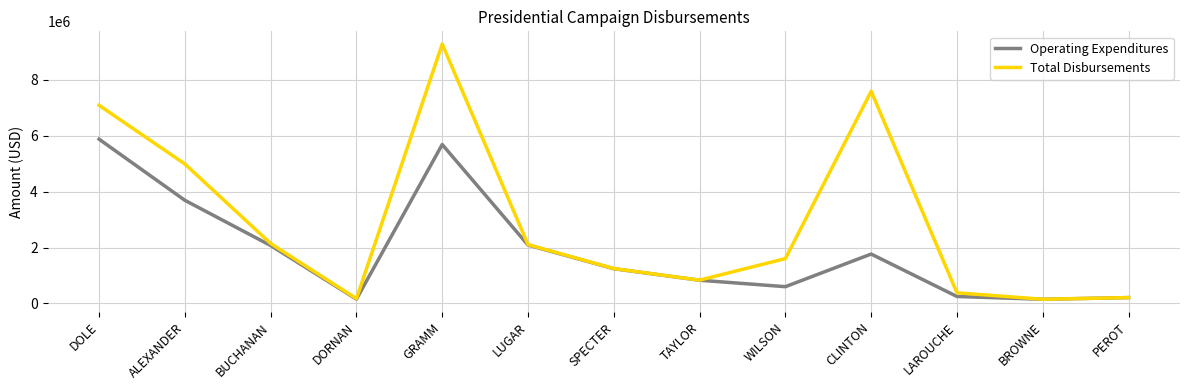

Where is the first local minimum for Total Disbursements?

DORNAN